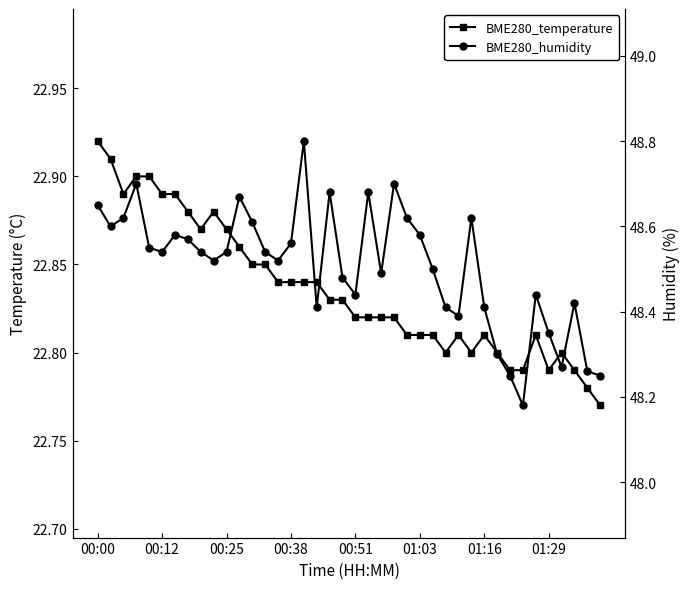

Rank the series by their maximum value, from lowest to highest.

BME280_temperature, BME280_humidity